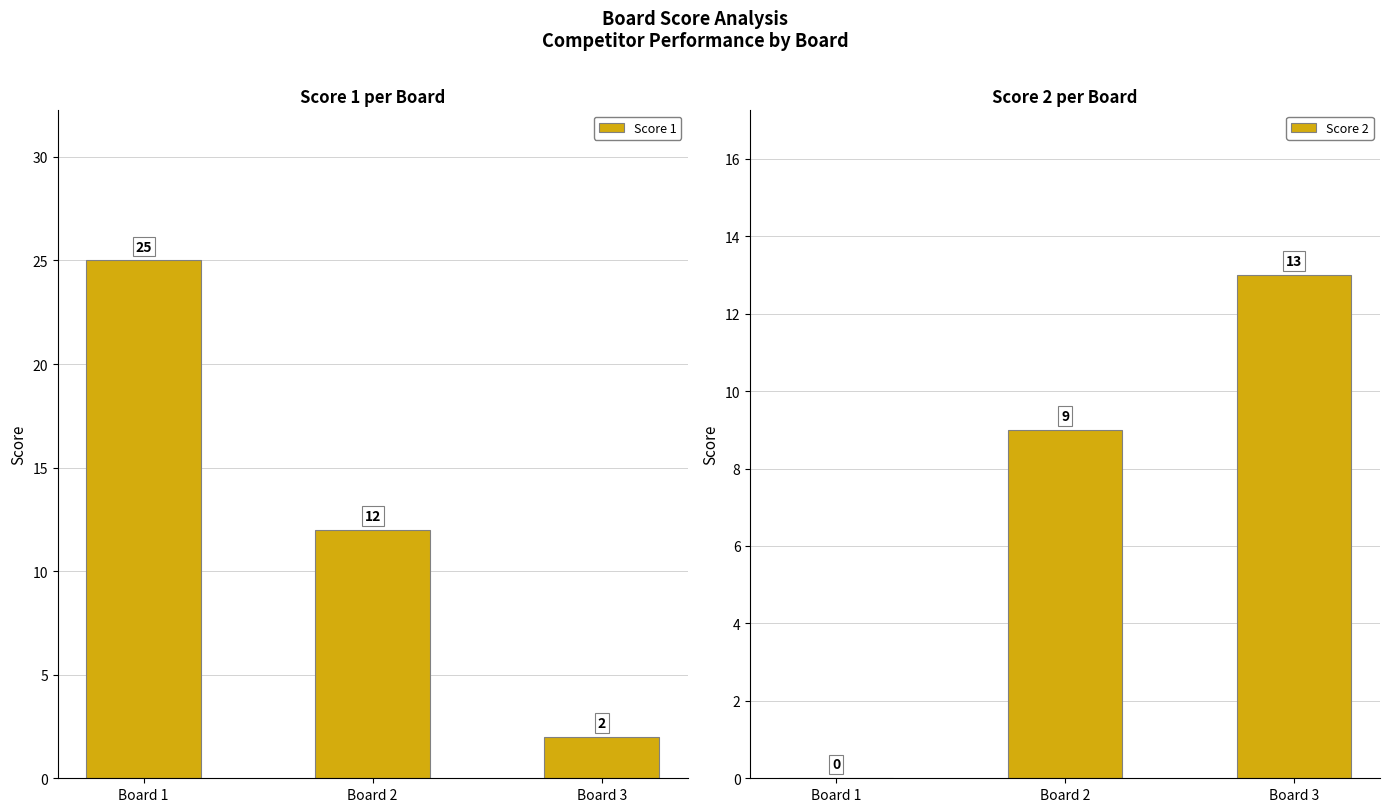

At how many categories does at least one series exceed 12?

2